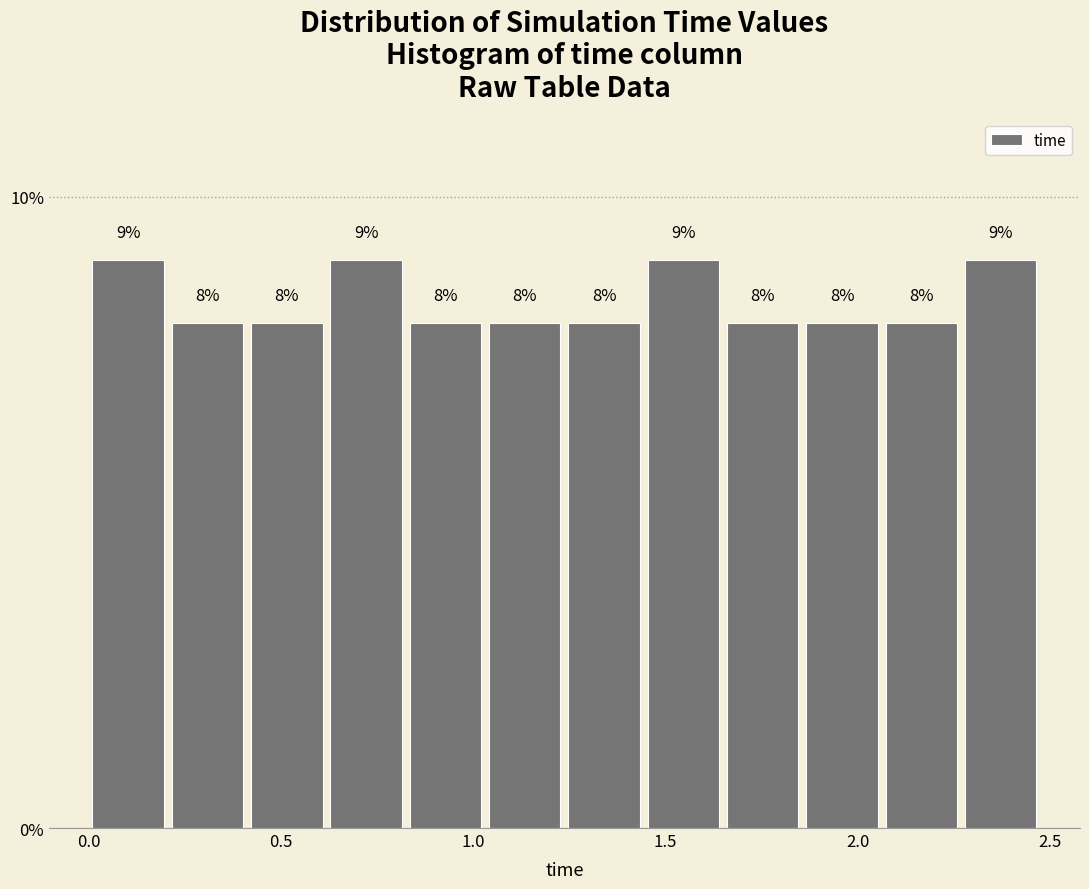

Reading left to right, transcribe this chart: for each bar, give the range it covers on the x-axis and its height. The bar edges are not printed on the chart, so give them approximately, as read against the axis.

0.00 to 0.20: 9
0.20 to 0.40: 8
0.40 to 0.60: 8
0.60 to 0.85: 9
0.85 to 1.05: 8
1.05 to 1.25: 8
1.25 to 1.45: 8
1.45 to 1.65: 9
1.65 to 1.85: 8
1.85 to 2.05: 8
2.05 to 2.25: 8
2.25 to 2.50: 9